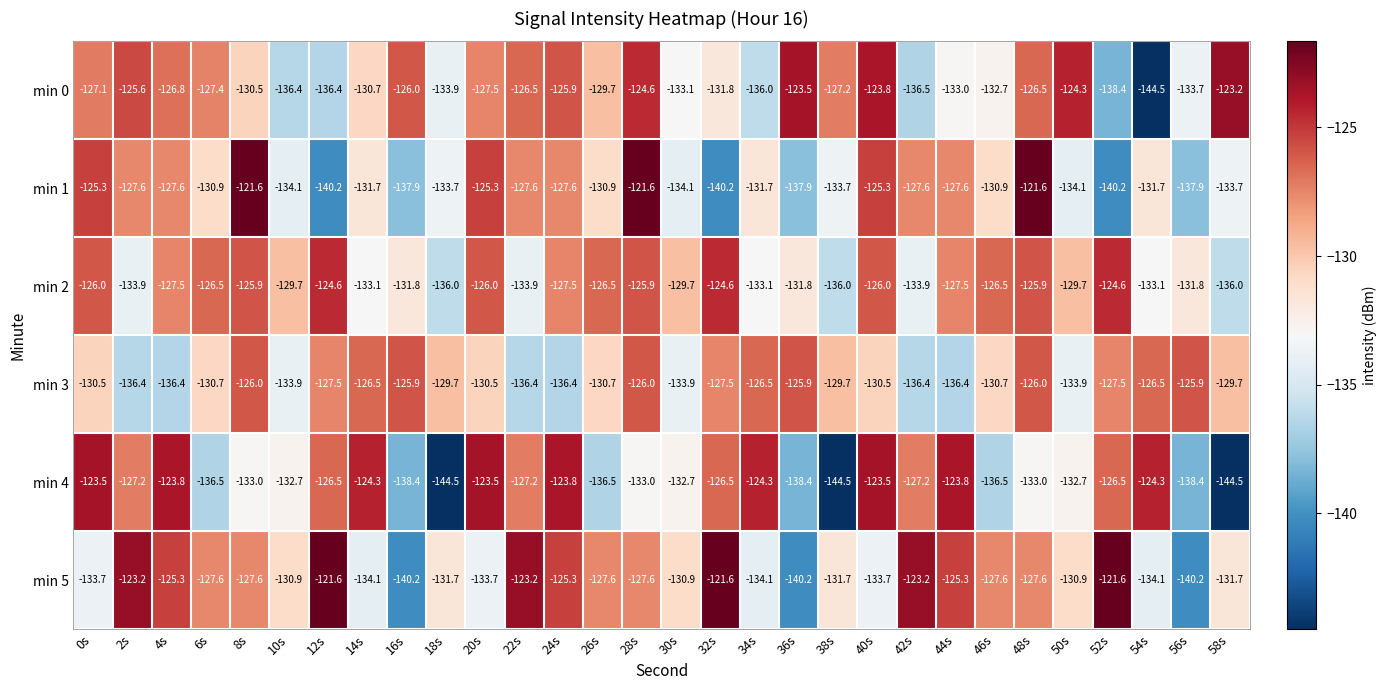

At which label is min 0 closest to -133?

44s